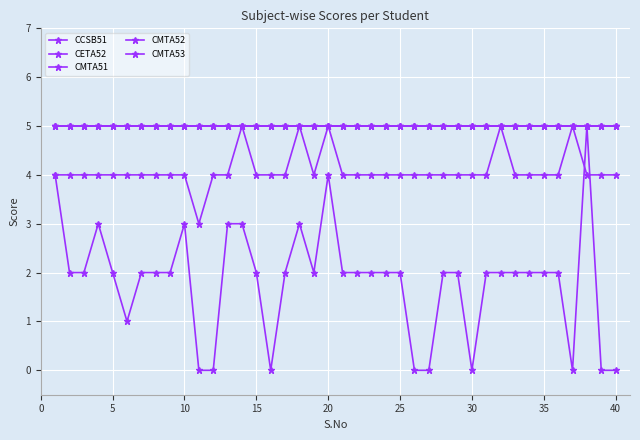

How many lines are shown in the chart?

5